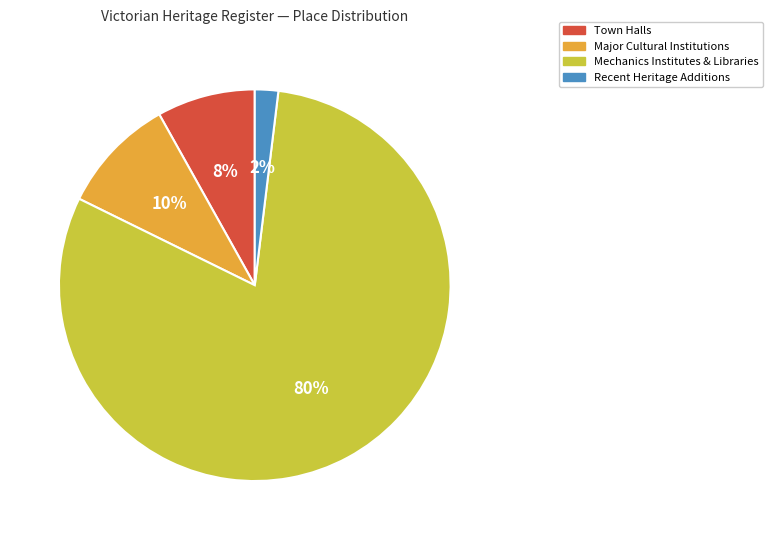

True or false: Town Halls accounts for 8% of the total.

True